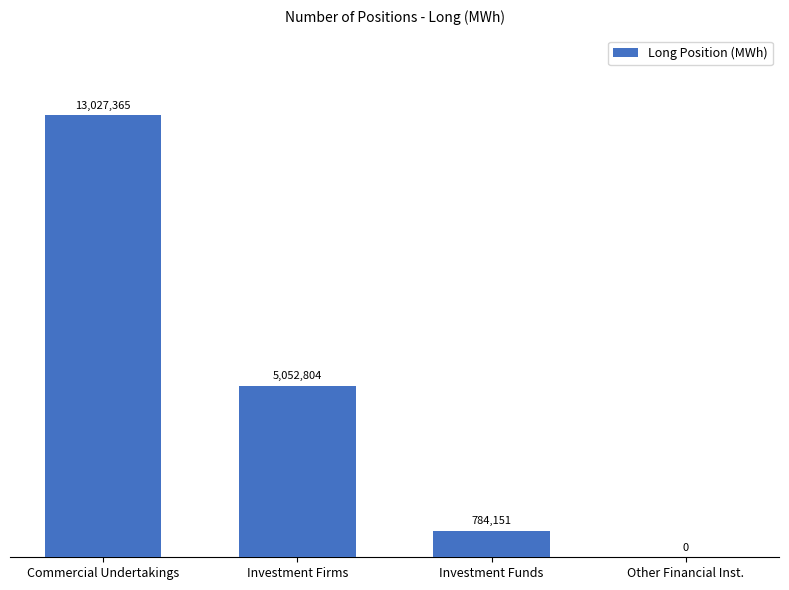

What is the sum of all values?

18864320